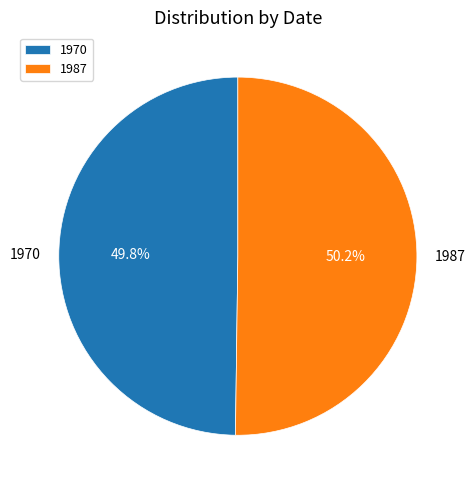

Approximately how many times larger is the value at 1970 compared to 1987?

1.0